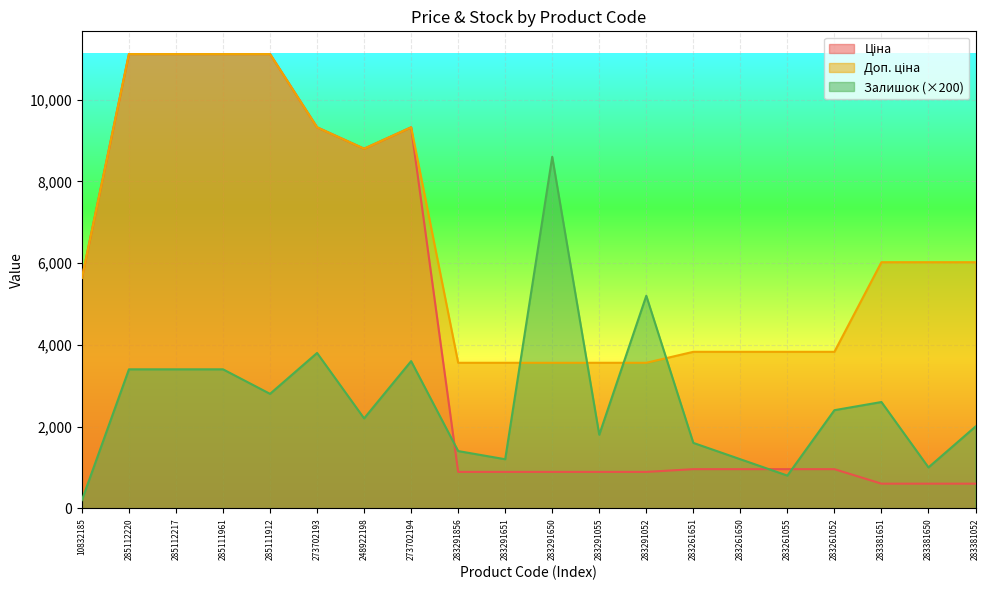

What is the difference between the maximum and minimum values in the Ціна series?

10511.5